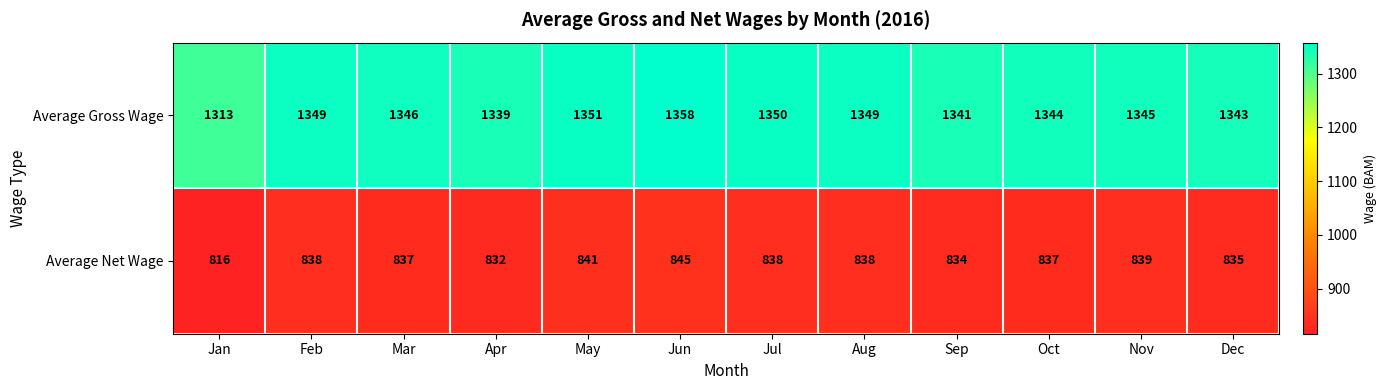

What is the approximate value of Average Gross Wage at Jan?

1313